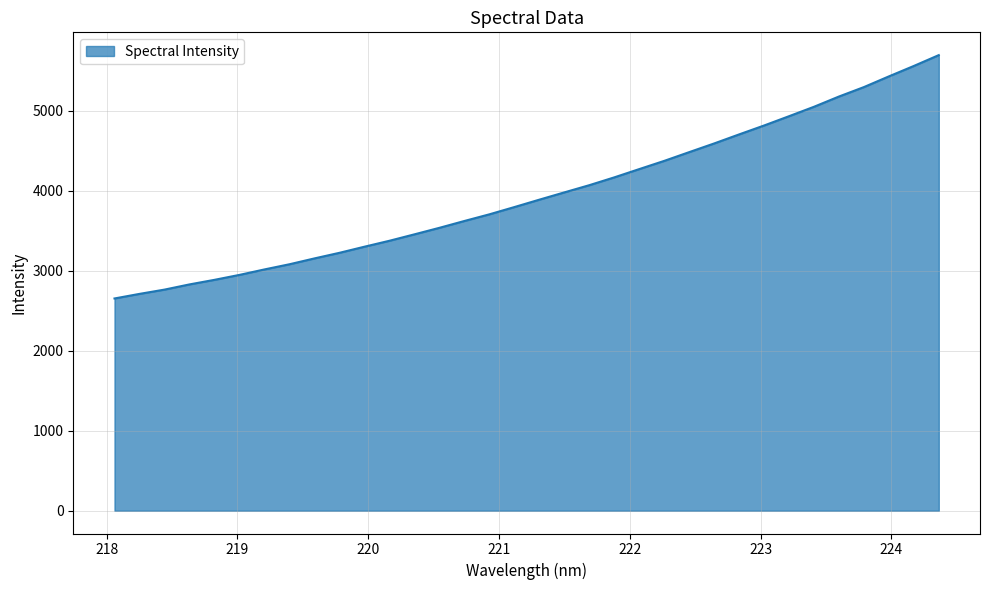

What is the average value?

3958.4